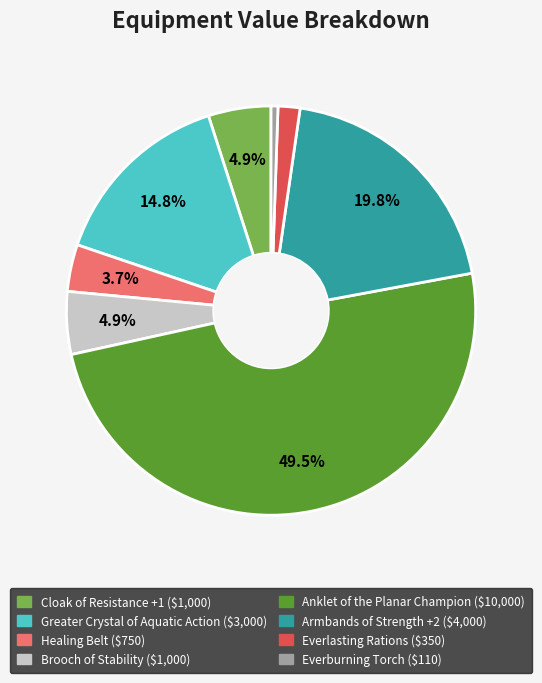

To the nearest percent, what is the combined percentage of Everlasting Rations and Everburning Torch?

2%